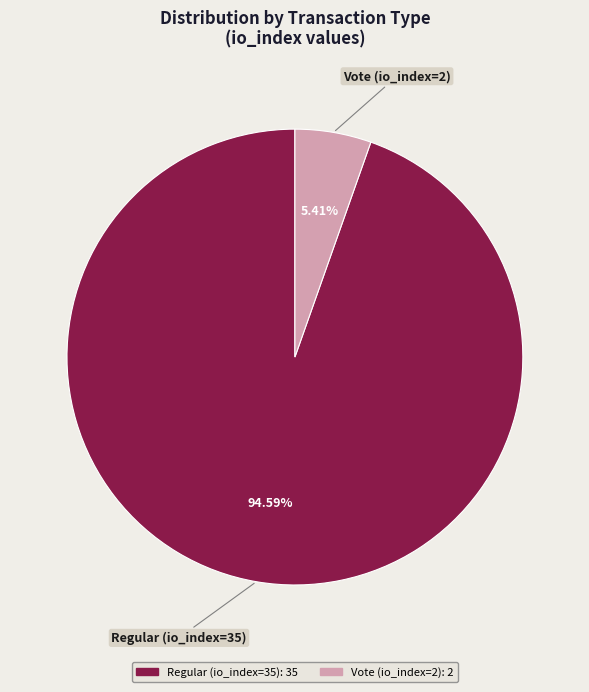

Which has a higher value, Vote (io_index=2) or Regular (io_index=35)?

Regular (io_index=35)